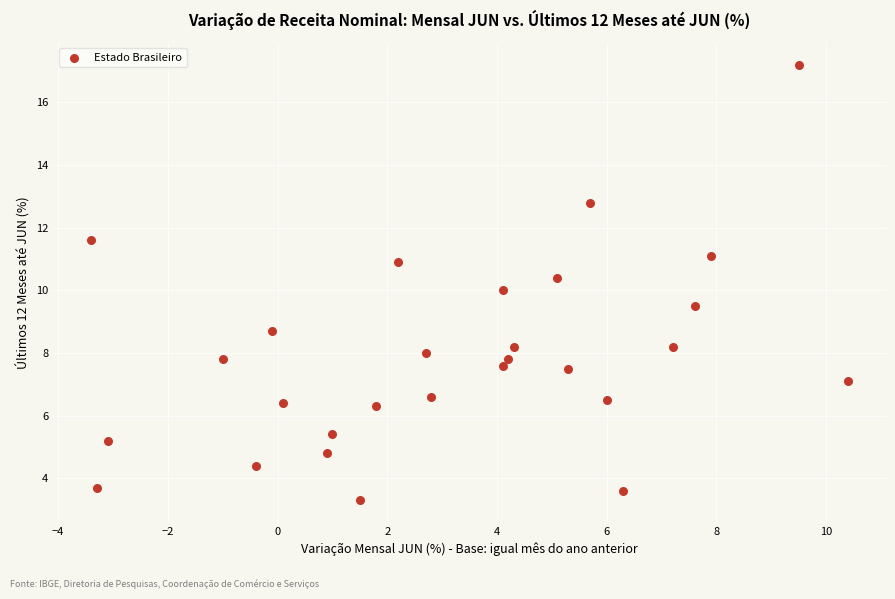

What is the range of Y values (max minus min)?

13.9